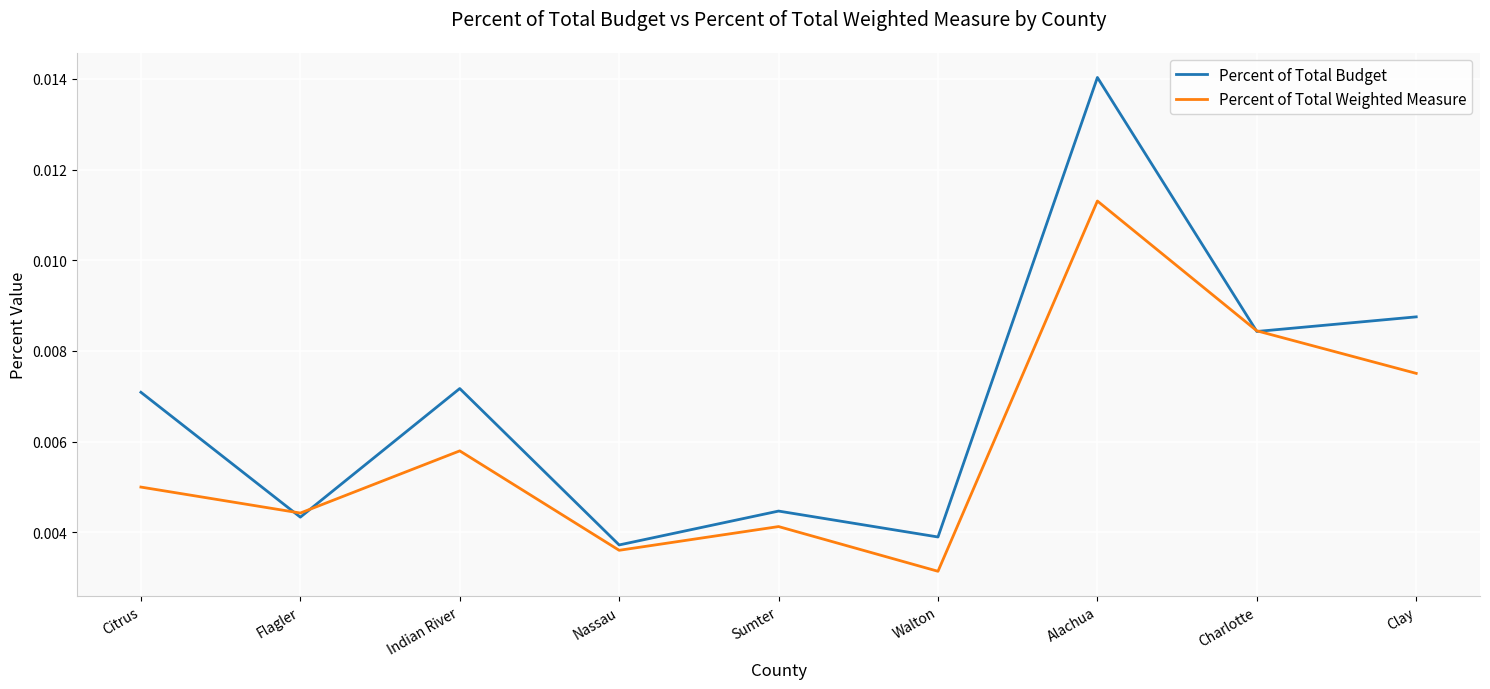

Which series has the largest total across all categories?

Percent of Total Budget